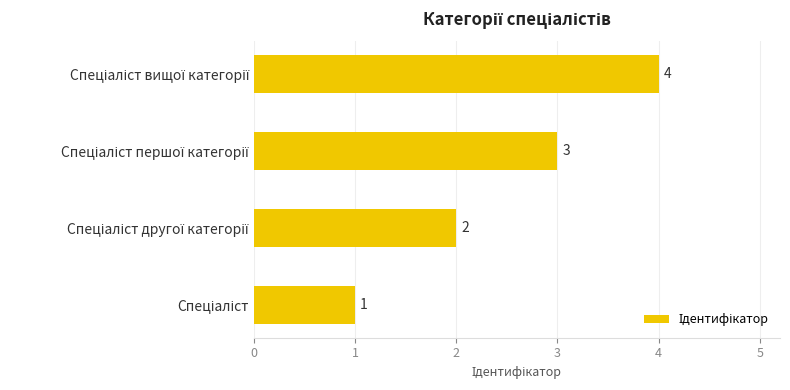

What is the maximum value shown in the chart?

4